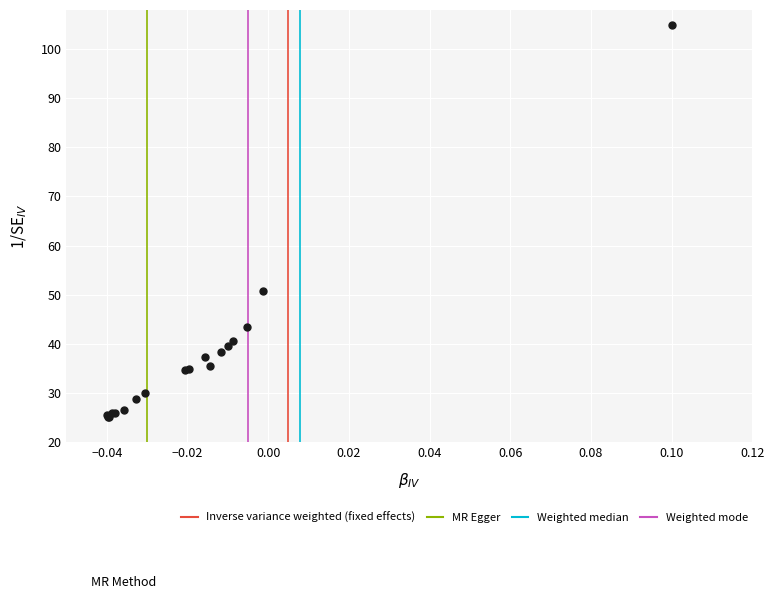

What Y value in the scatter plot is closest to 65?

50.8